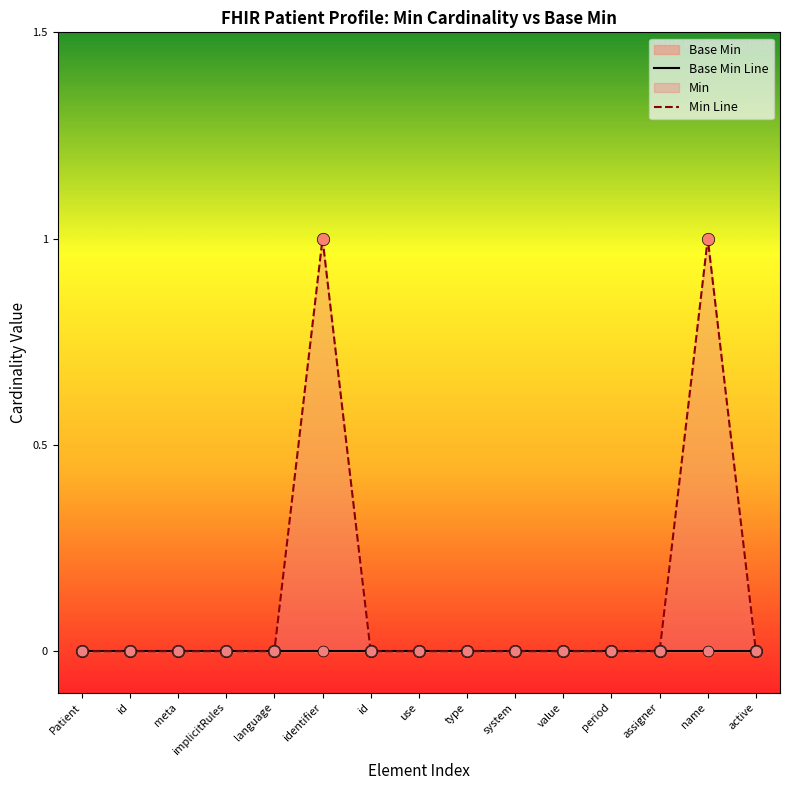

At how many categories does at least one series exceed 0?

2